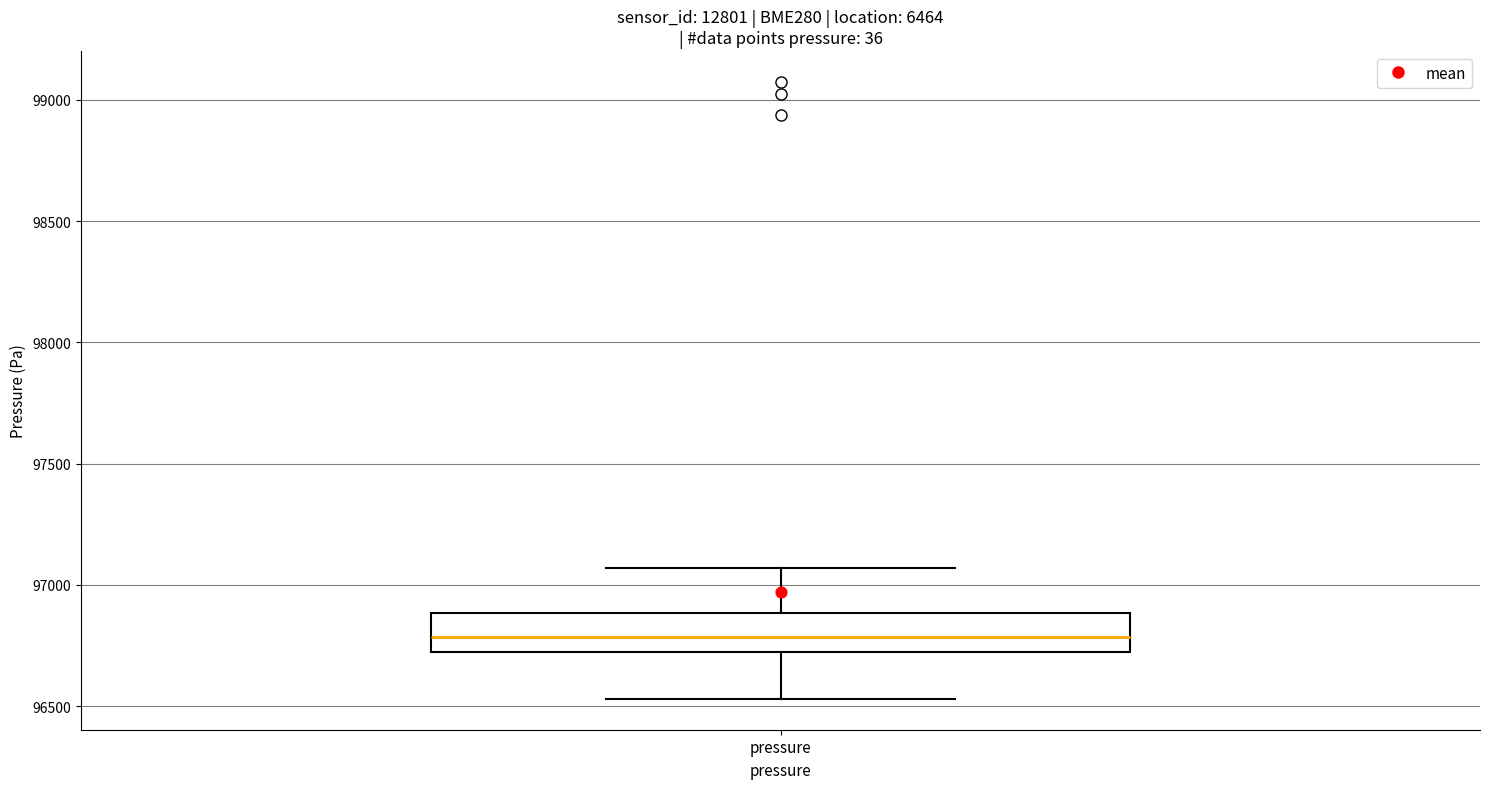

Where does the median line of the box for pressure sit on the y-axis? The values are not printed on the chart, so give them approximately, as read against the axis.

96800